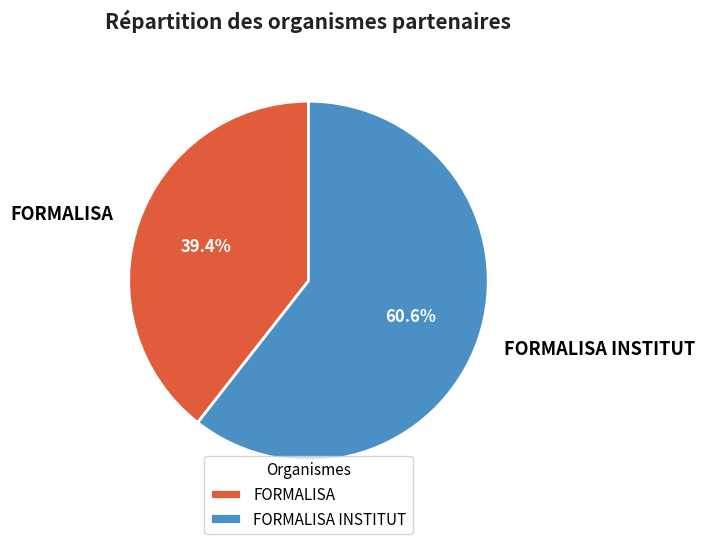

Approximately how many times larger is the value at FORMALISA INSTITUT compared to FORMALISA?

1.5